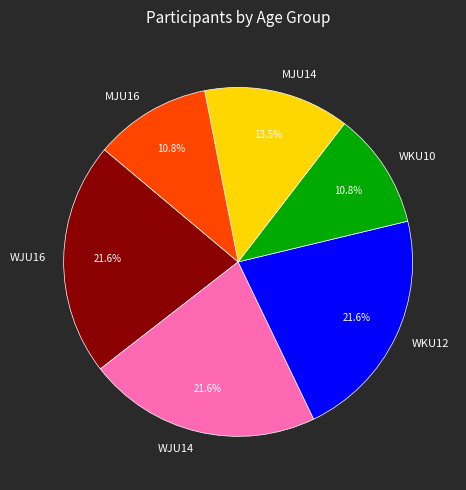

What percentage is NOT represented by MJU16?

89.2%